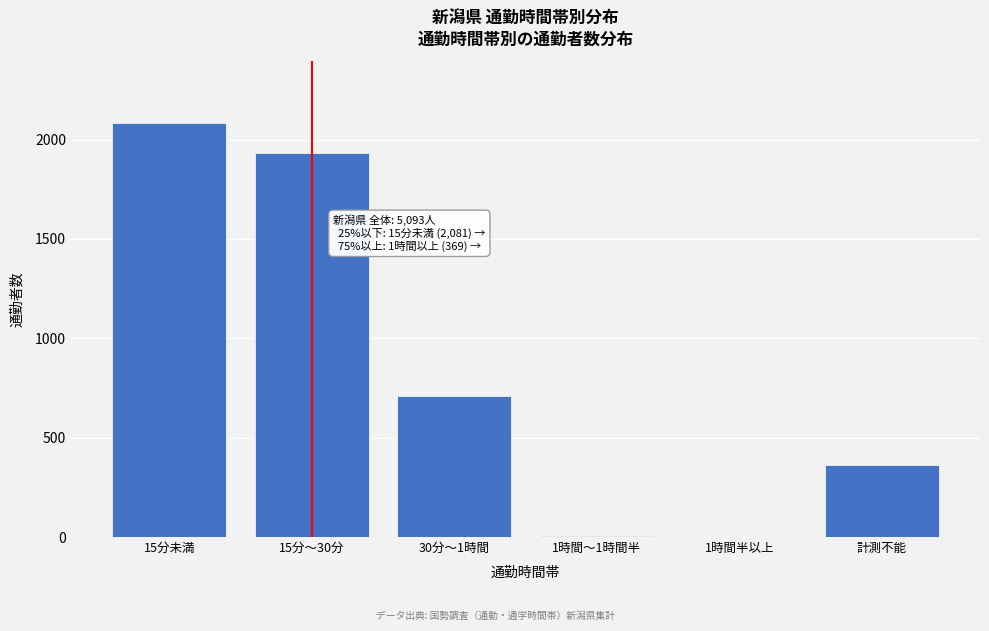

What is the sum of all values?

5093